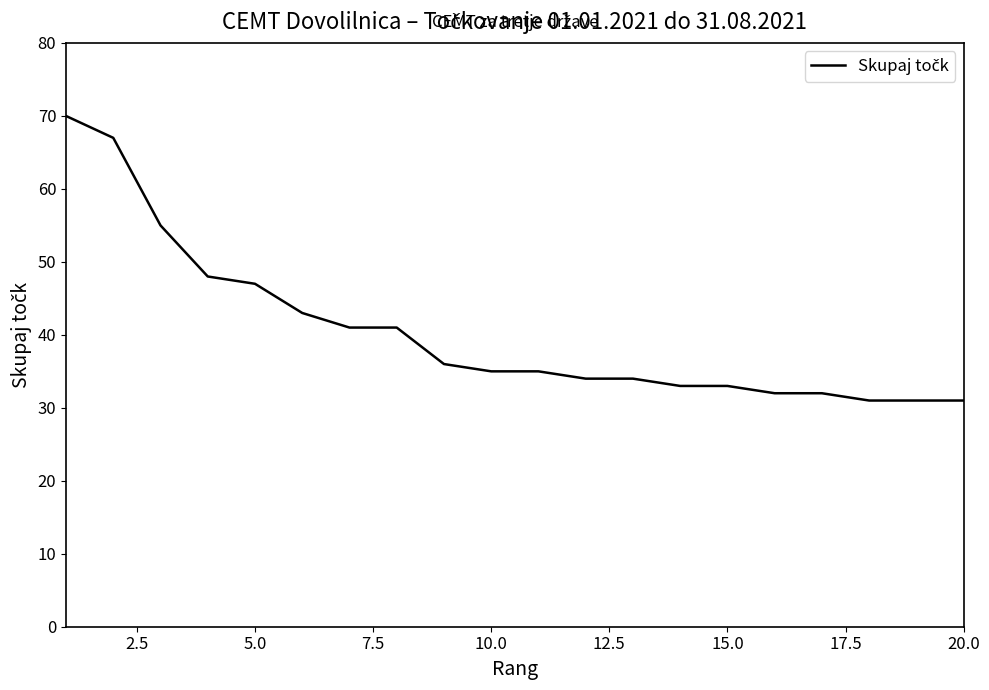

What is the minimum value shown in the chart?

31